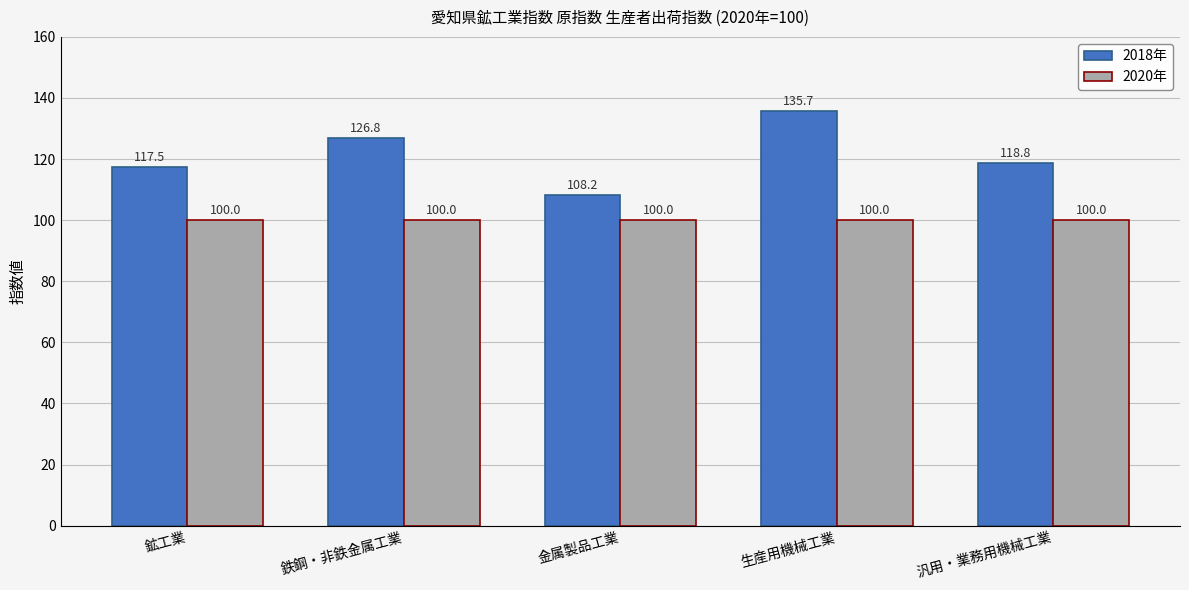

List the series in order of their peak value, lowest first.

2020年, 2018年